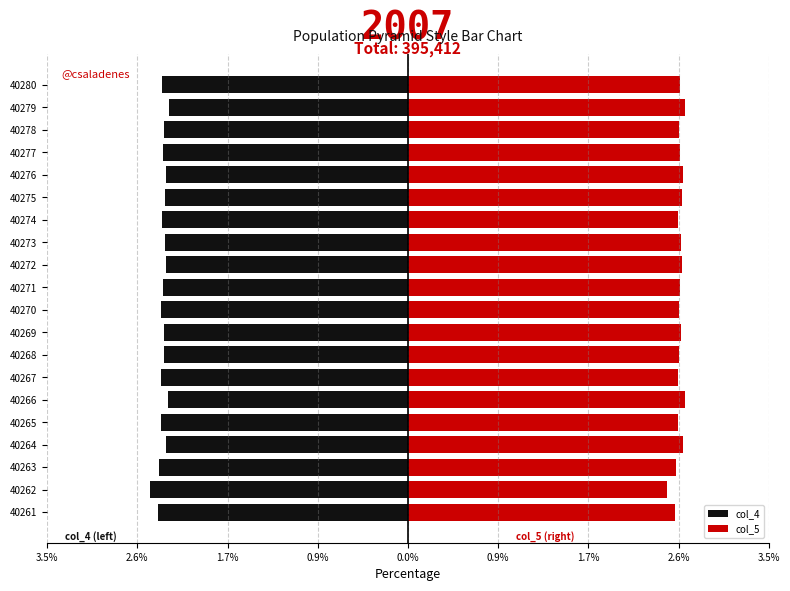

What is the average value of the col_5 series?

2.6